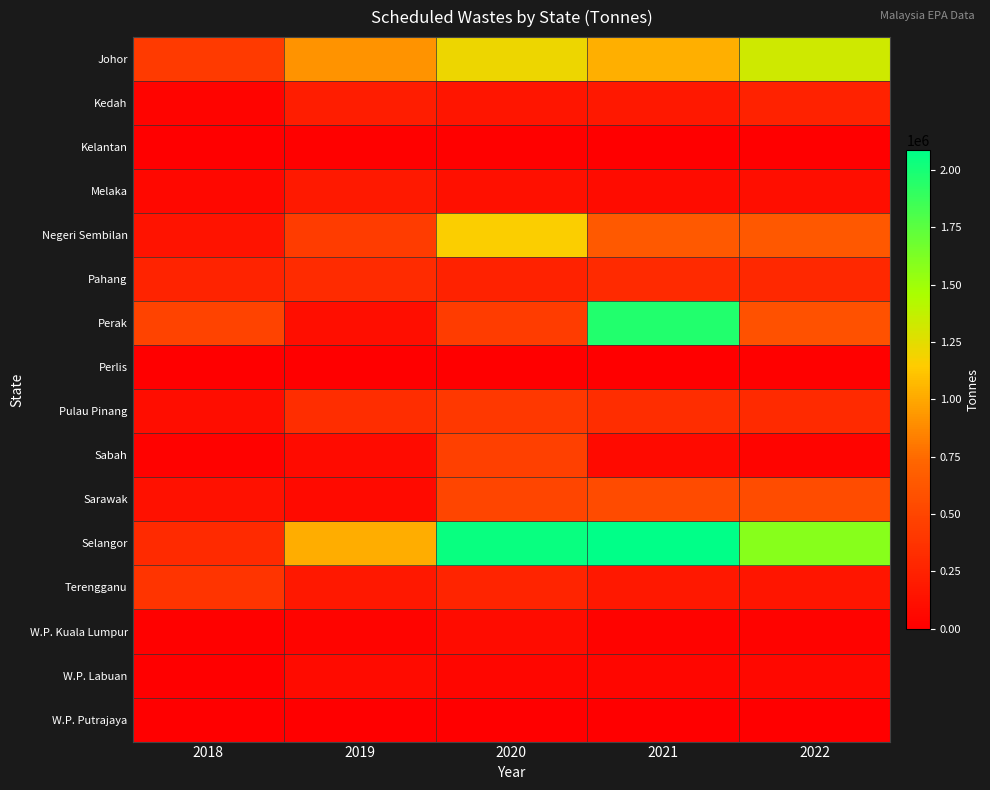

How many series are shown in this chart?

16